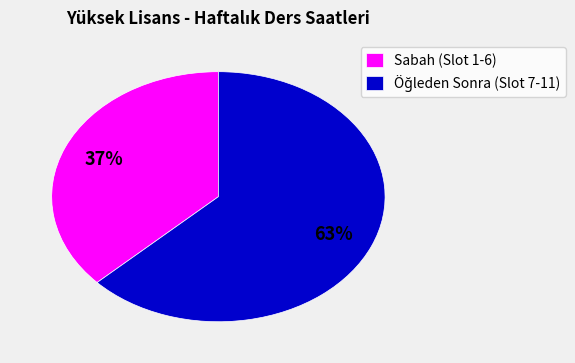

How many slices are in this pie chart?

2